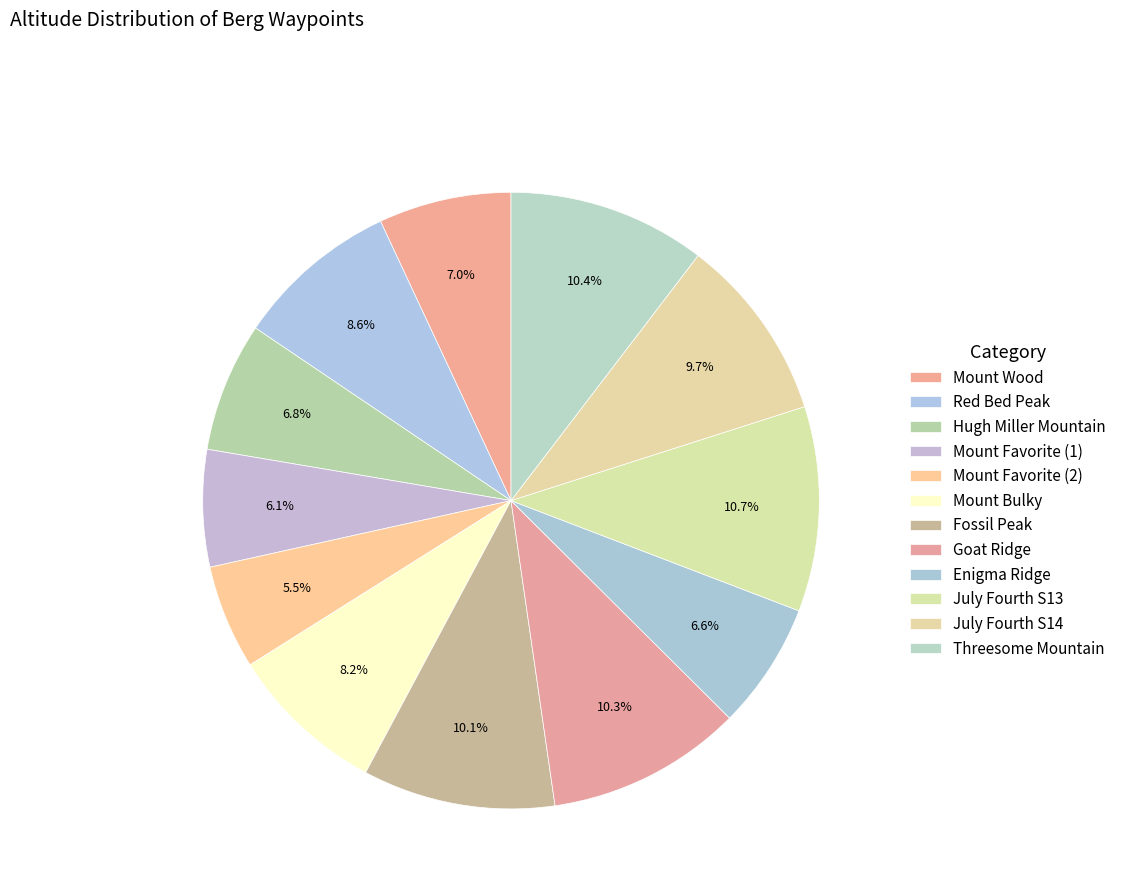

How many segments does this pie chart have?

12